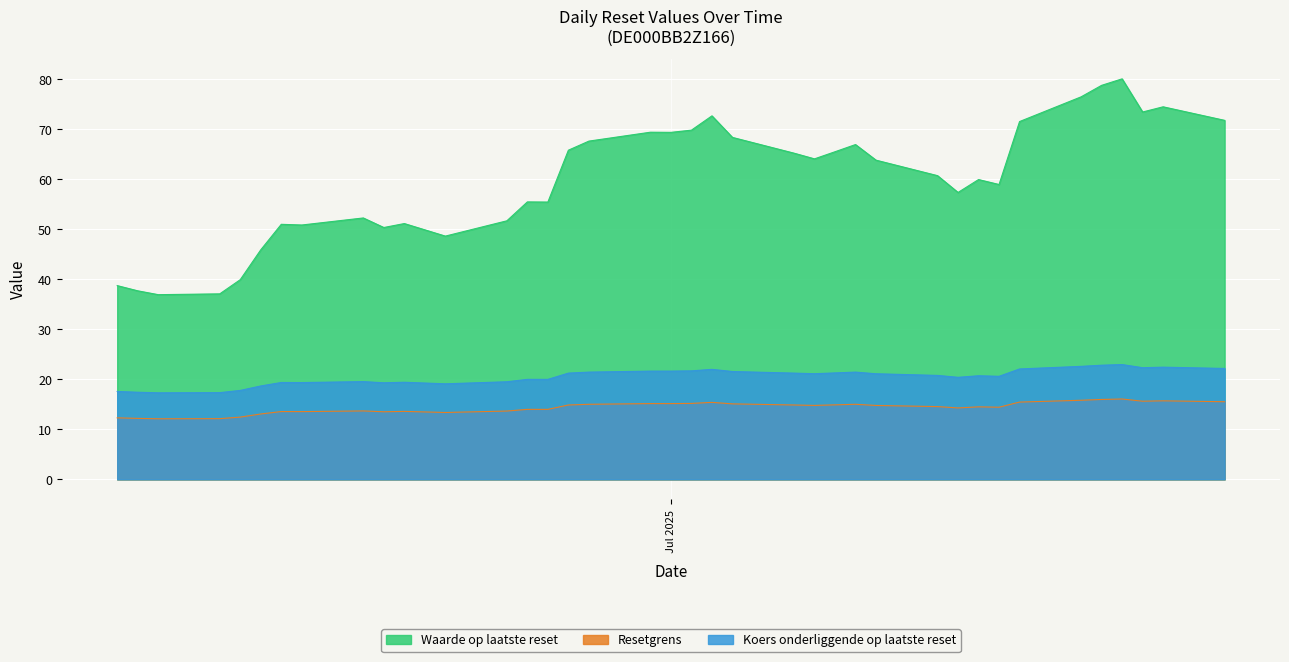

What is the difference between the maximum and minimum values in the Resetgrens series?

4.0